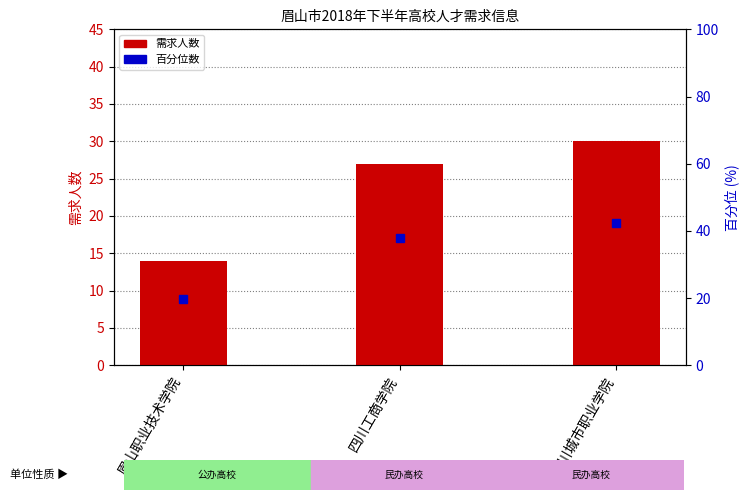

What is the difference between the maximum and second lowest values in the 需求人数 series?

3.0